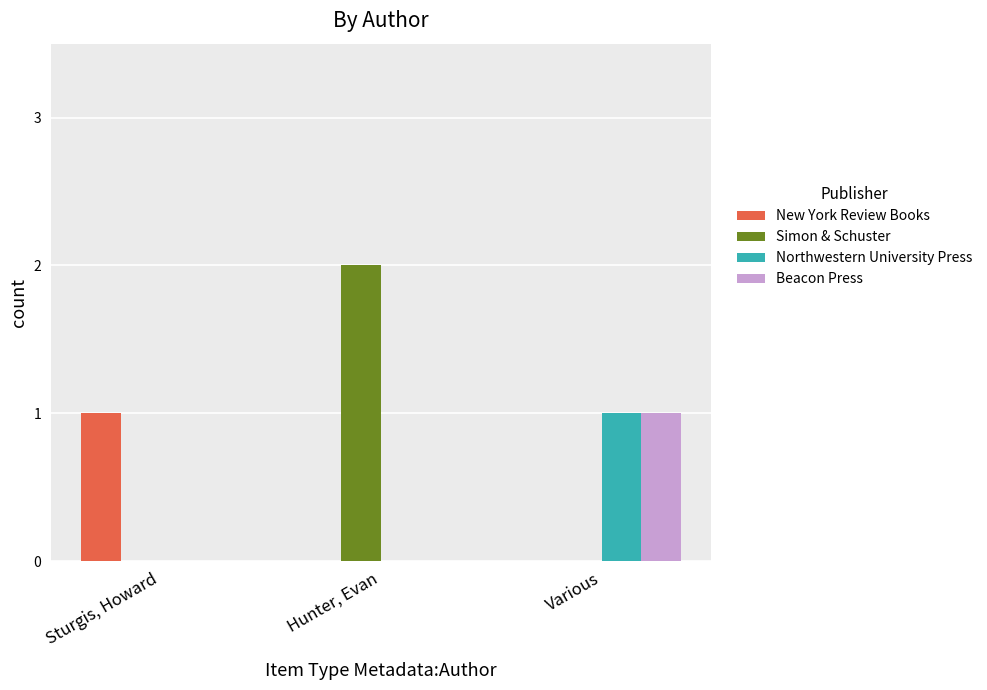

Which series has the largest total across all categories?

Simon & Schuster